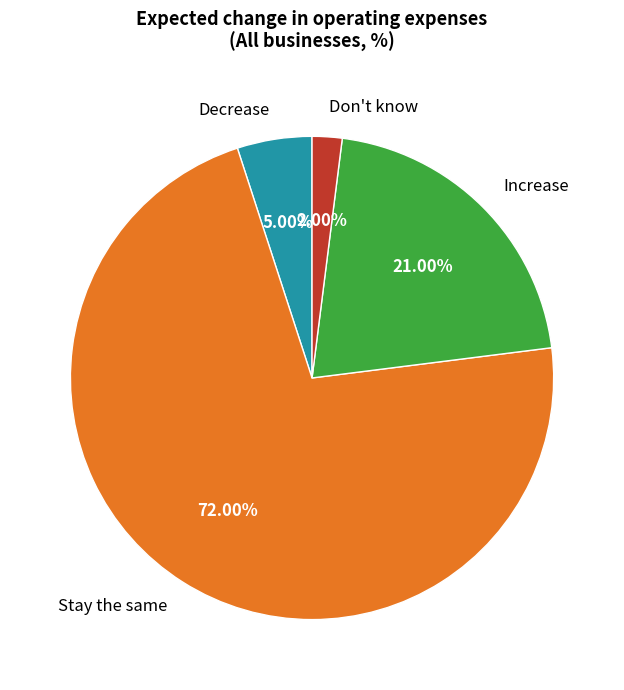

True or false: Decrease accounts for 15% of the total.

False